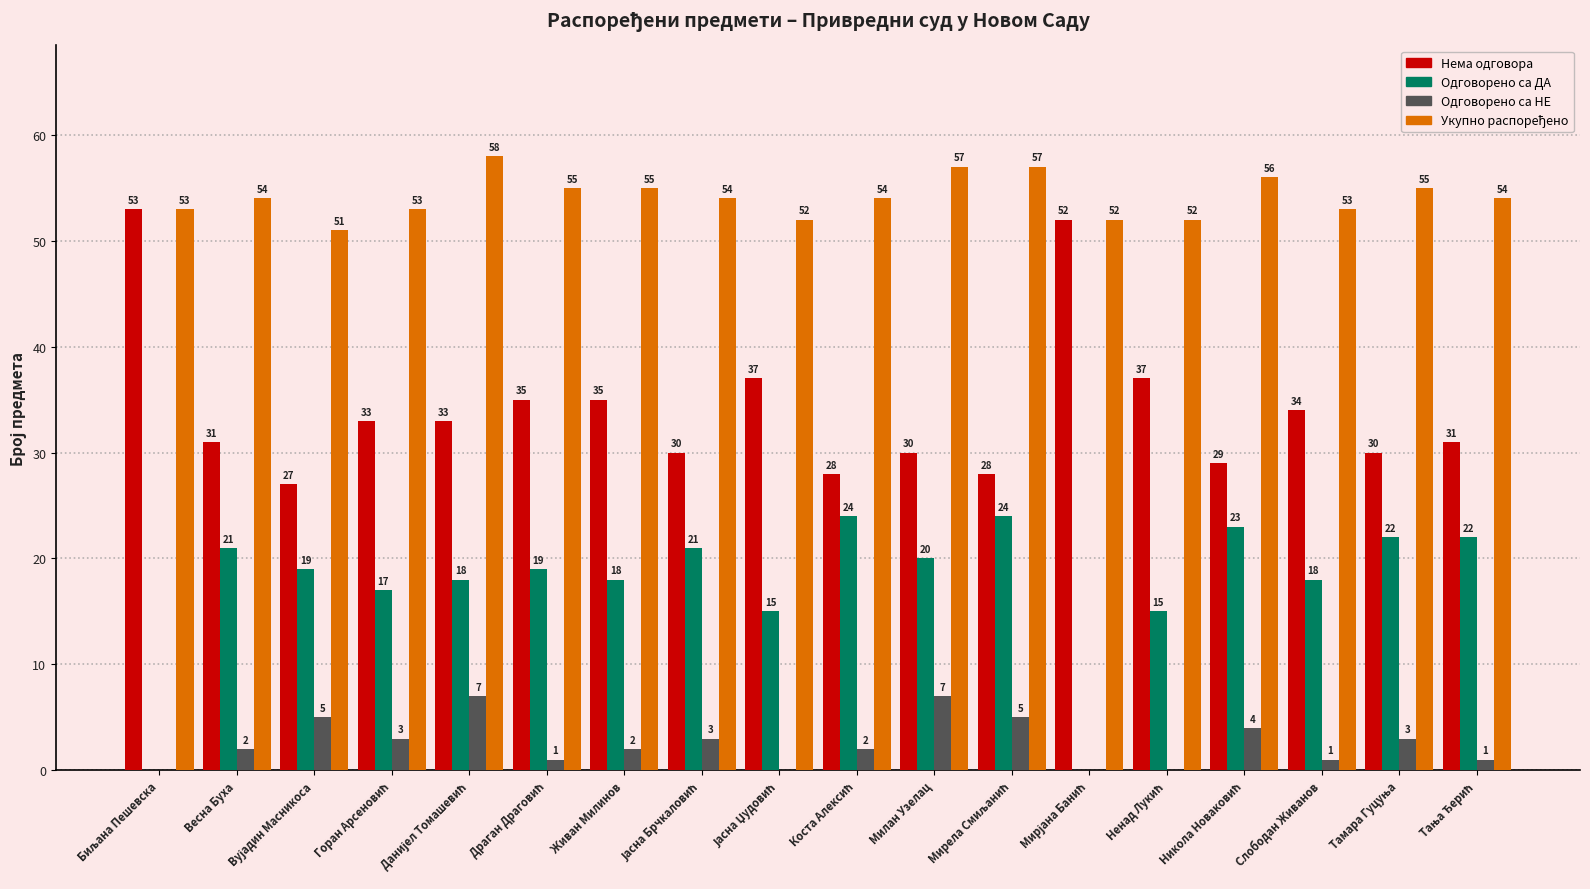

Are the bars grouped side by side (vs. stacked)?

Yes